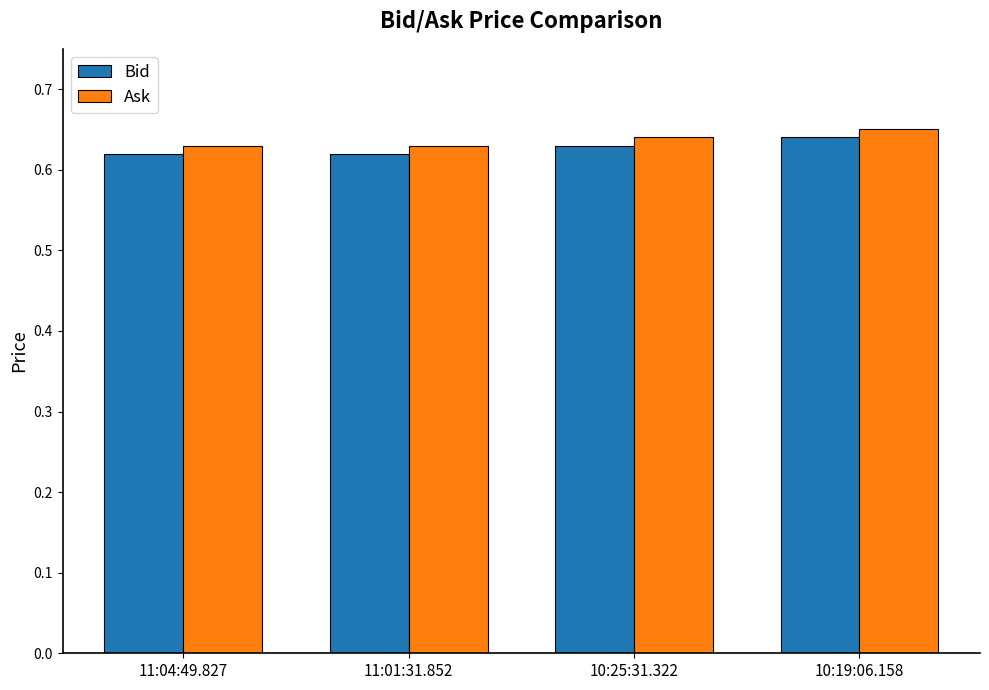

What position from the right is 11:04:49.827?

4